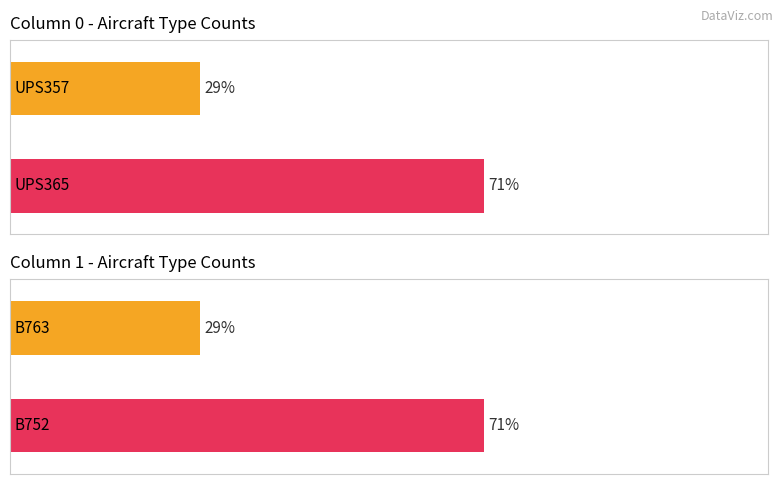

How many distinct data groups are displayed?

1